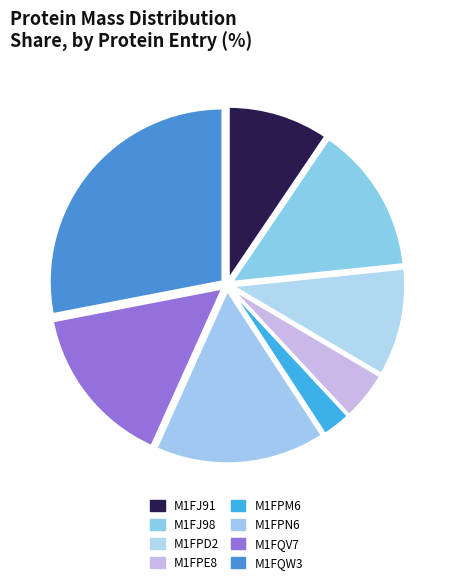

To the nearest percent, what percentage of the pie is M1FQW3?

28%